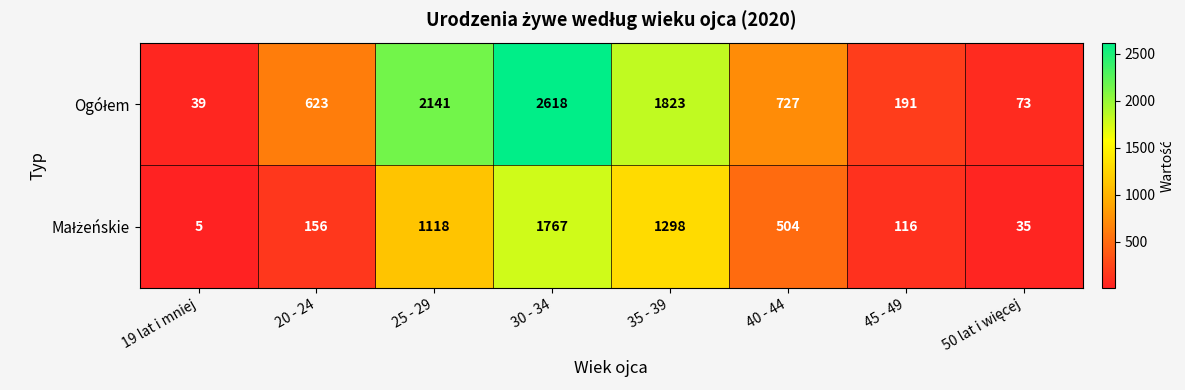

At which category does the chart reach its minimum across all series?

19 lat i mniej